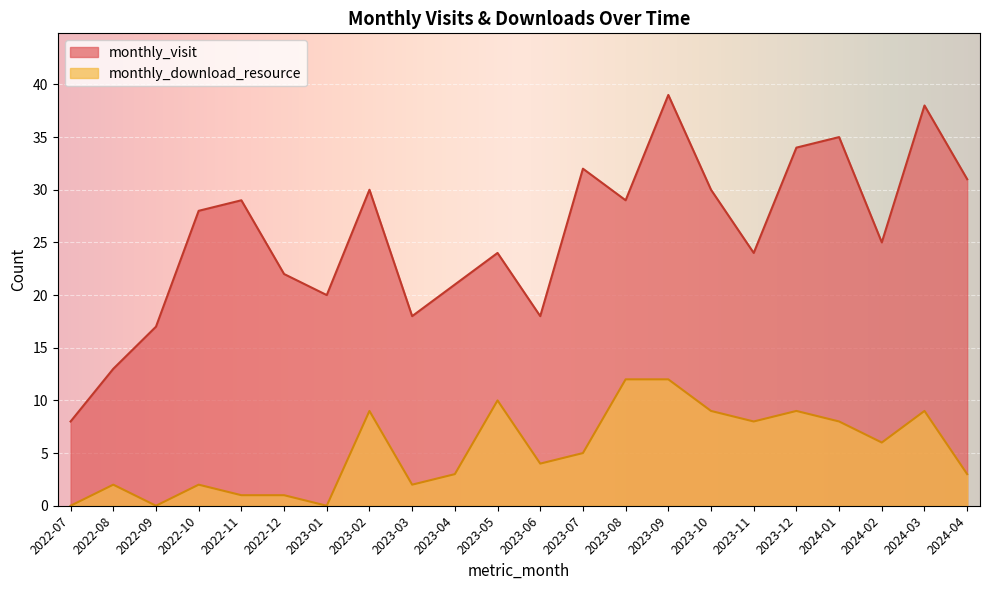

What is the difference between the maximum and minimum values in the monthly_visit series?

31